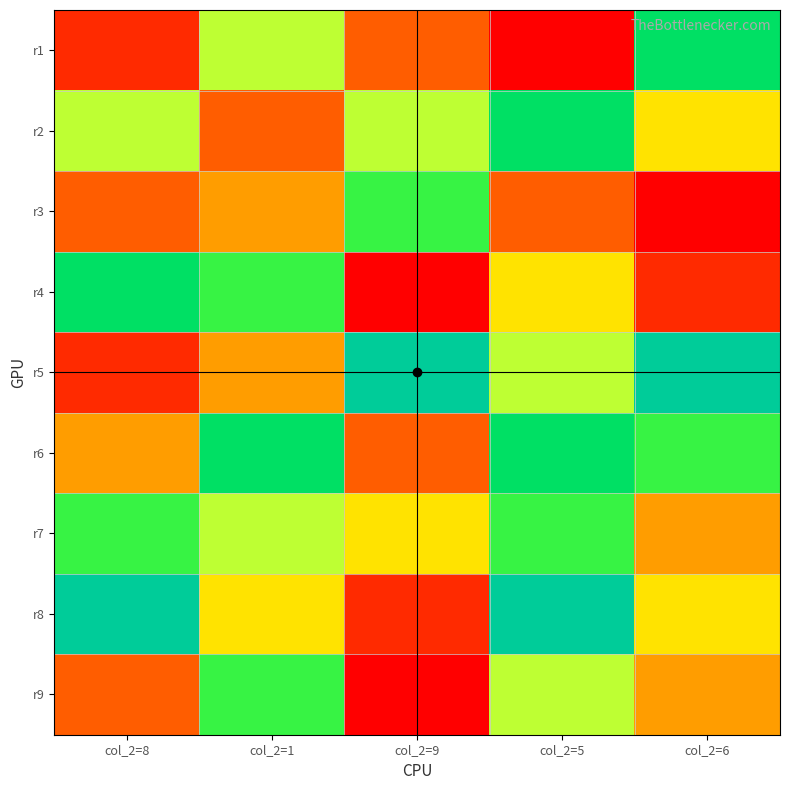

At col_2=6, list the series in order from smallest to largest.

row3, row4, row7, row9, row2, row8, row6, row1, row5